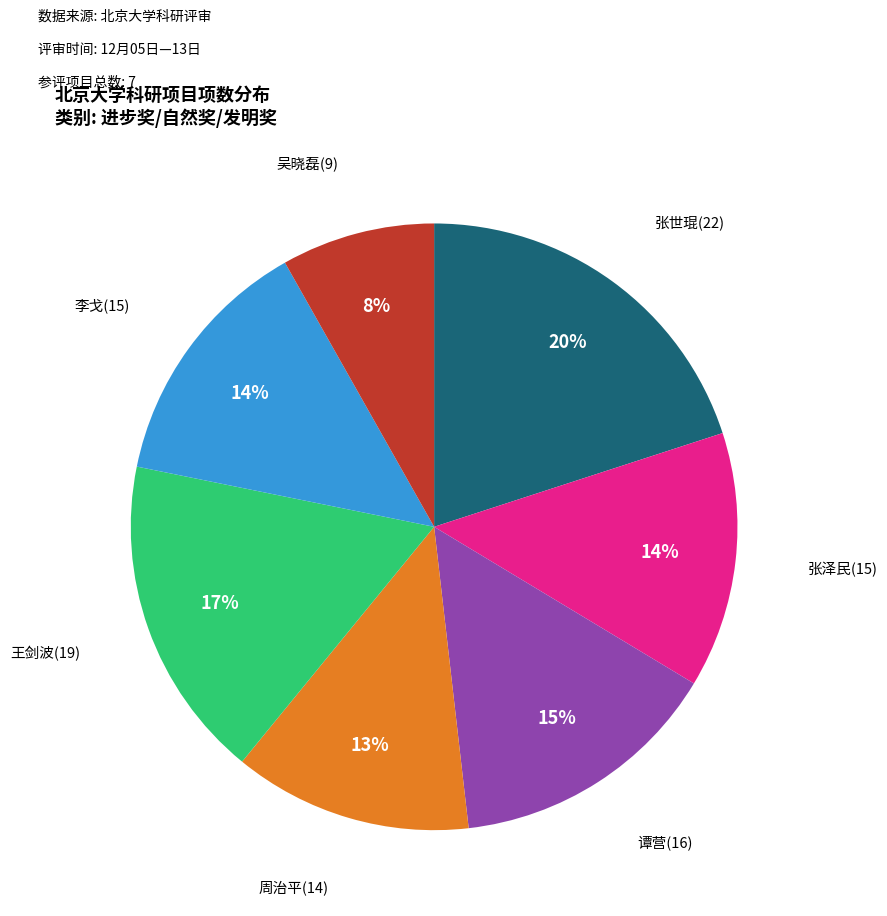

Is there a majority slice in this chart?

No